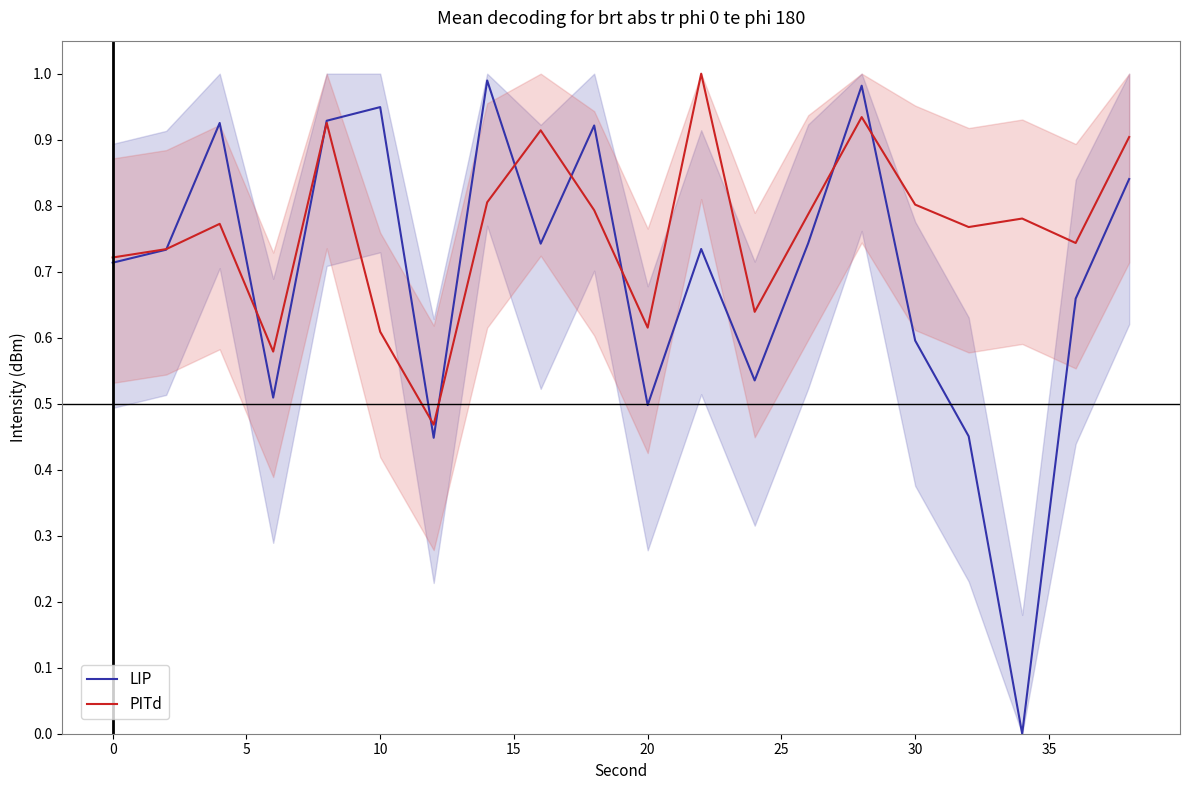

At how many categories does at least one series exceed 0?

20